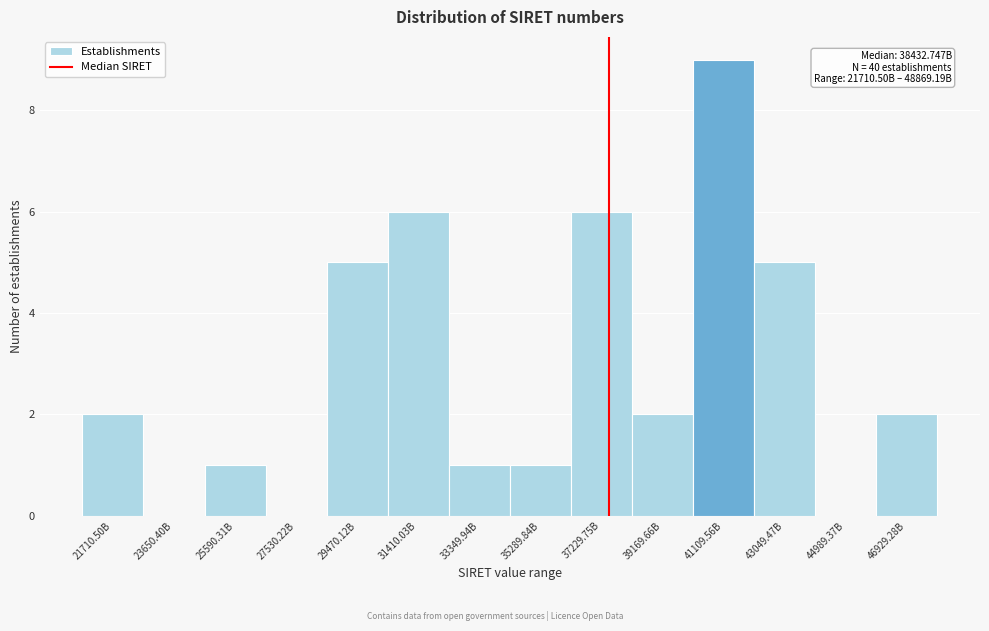

Reading right to left, transcribe all the data shown in this chart.

46929.28B=2	44989.37B=0	43049.47B=5	41109.56B=9	39169.66B=2	37229.75B=6	35289.84B=1	33349.94B=1	31410.03B=6	29470.12B=5	27530.22B=0	25590.31B=1	23650.40B=0	21710.50B=2